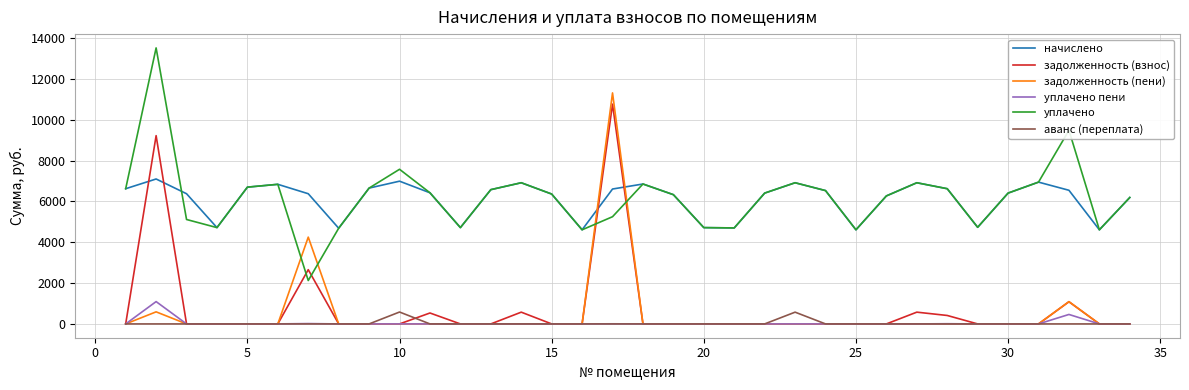

How many lines are shown in the chart?

6